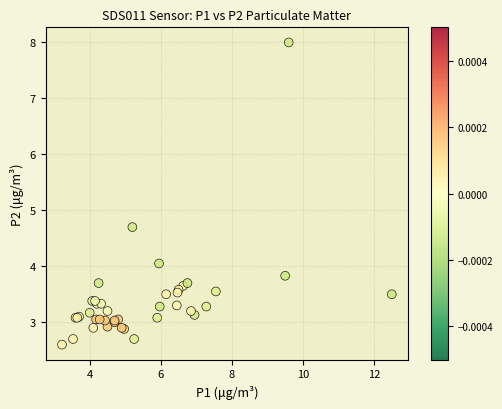

What Y value in the scatter plot is closest to 5?

4.7